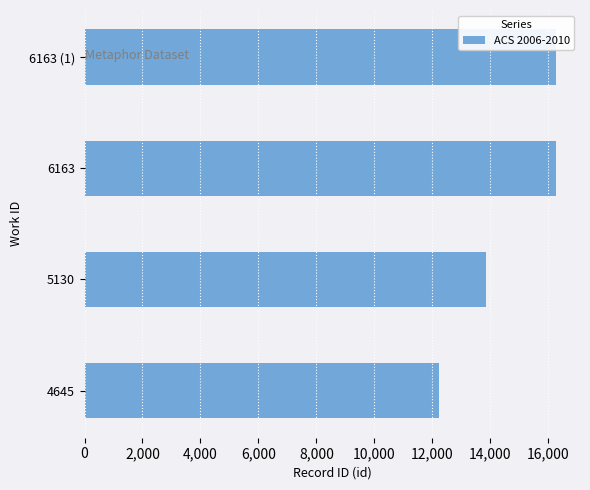

What is the minimum value shown in the chart?

12225